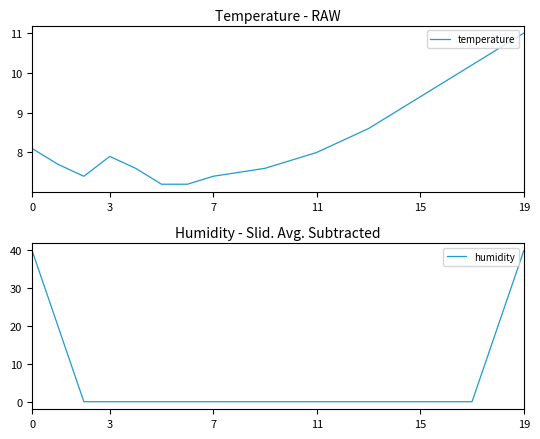

Which category has the highest value in the temperature series?

19